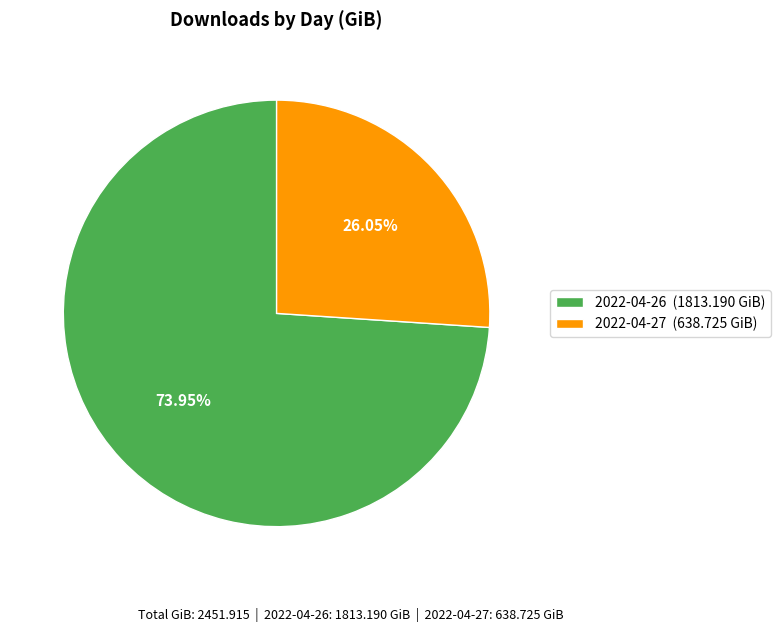

What is the largest slice in the pie chart?

2022-04-26